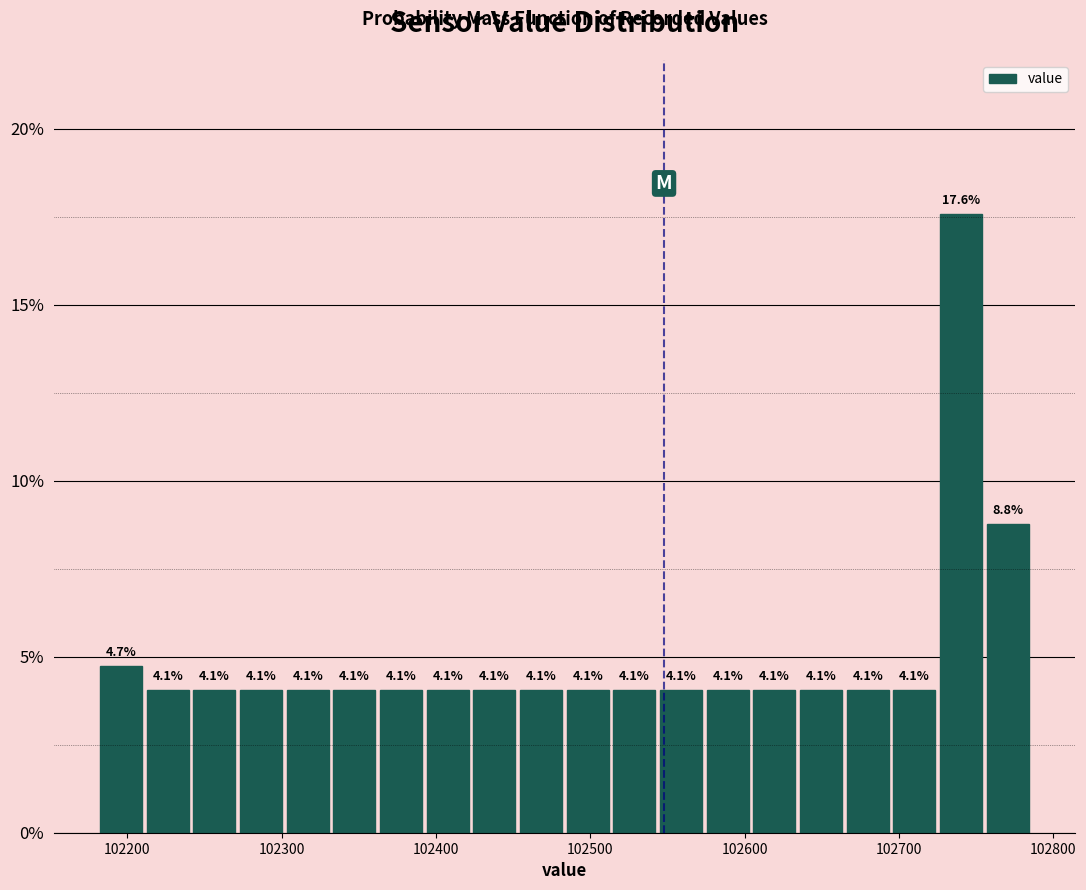

Around what value on the x-axis is the tallest bar? Give the approximate position of its centre, as read against the axis.

102740